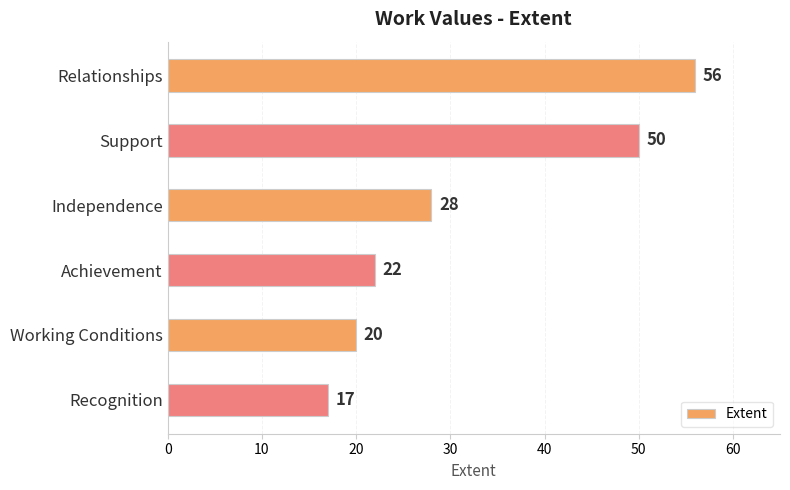

What is the maximum value shown in the chart?

56